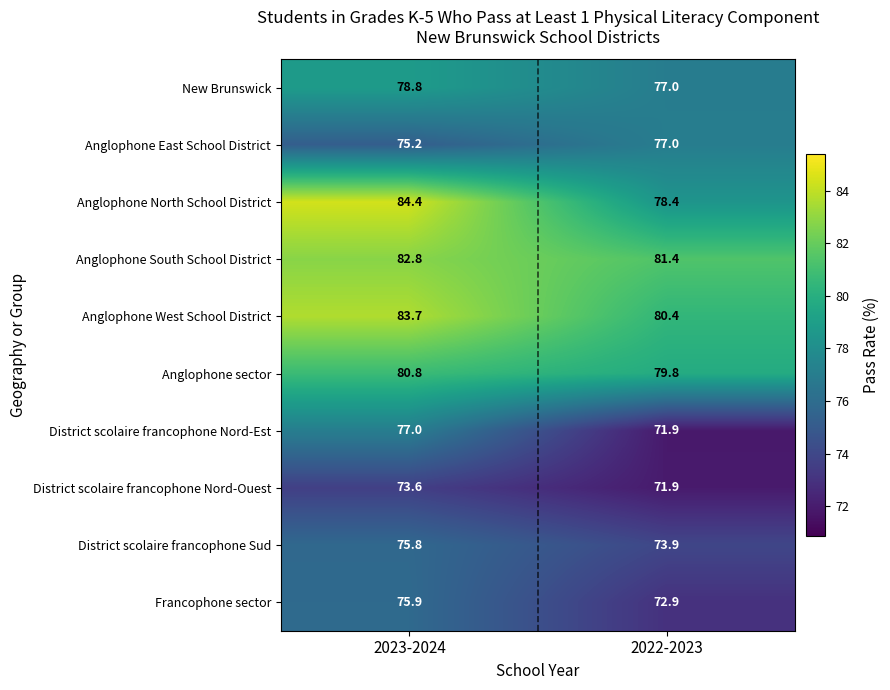

What is the difference between the highest and lowest values at 2022-2023?

9.5